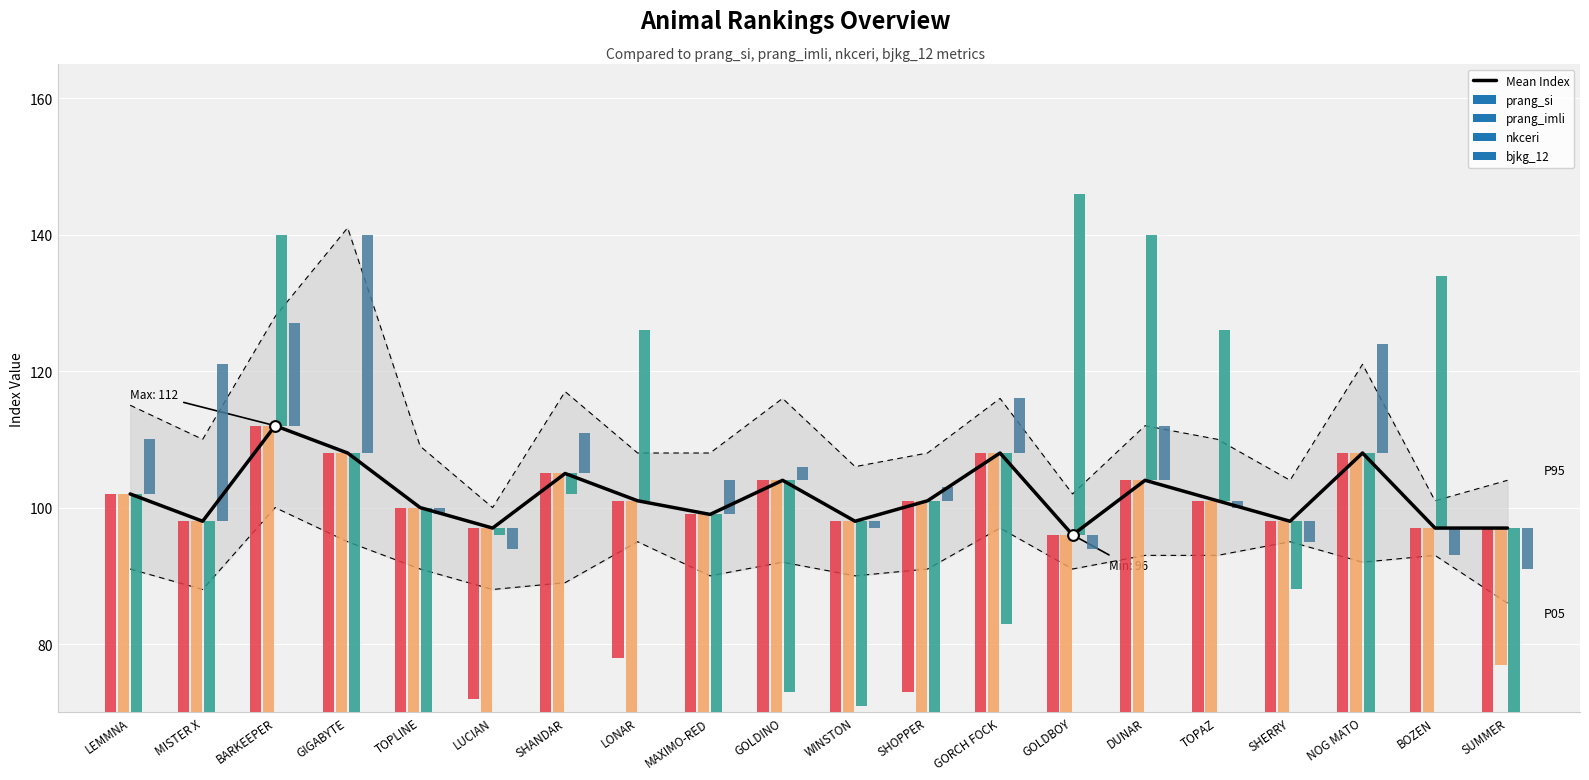

Approximately how many times larger is the value at NOG MATO compared to SUMMER?

1.1